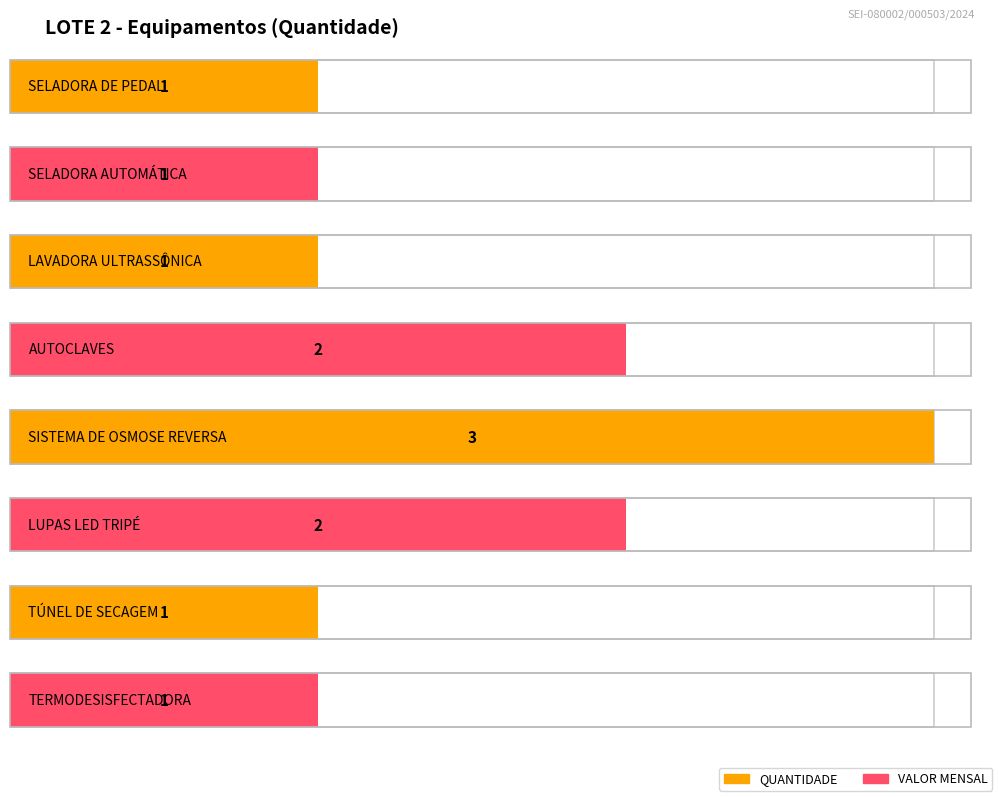

True or false: QUANTIDADE has a value of 1 at SELADORA DE PEDAL.

True